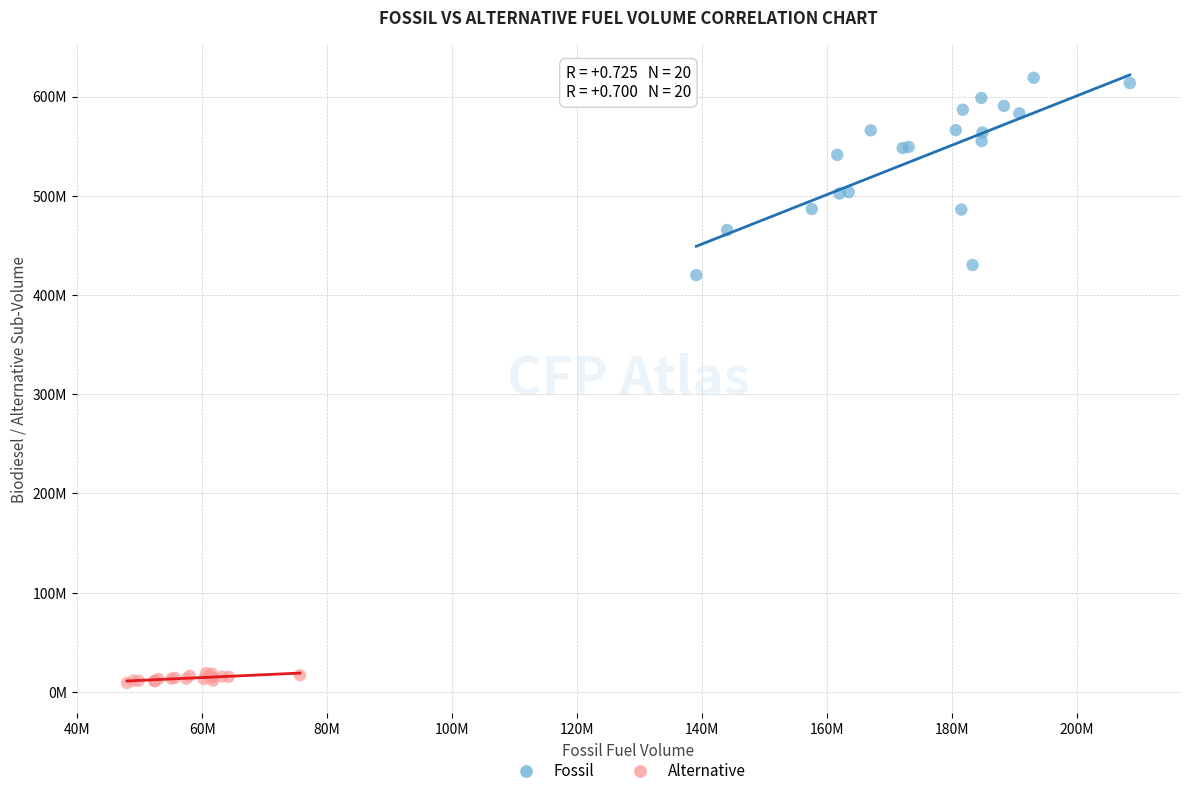

What are all the series names shown in the legend?

Fossil, Alternative